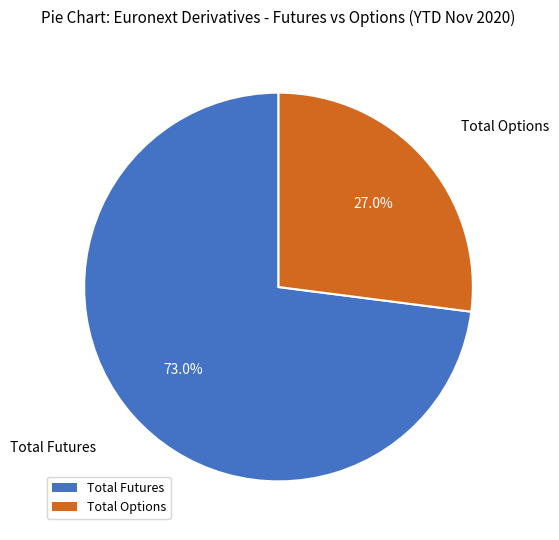

What percentage is the Total Options slice, to the nearest percent?

27%